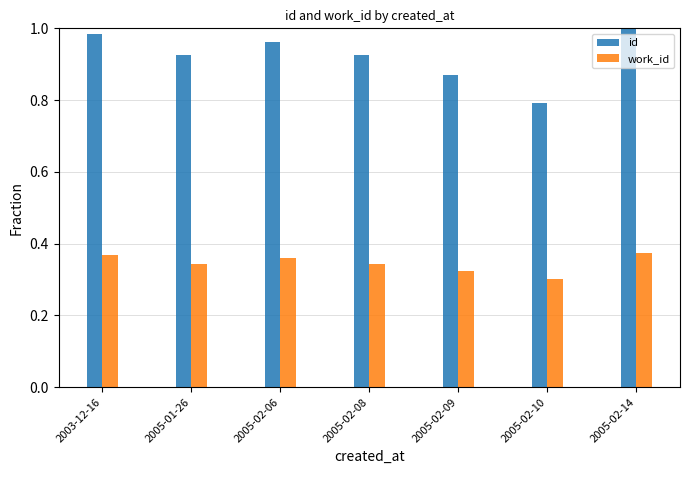

Is the value of id at 2005-02-08 greater than the value of work_id at 2005-02-06?

Yes